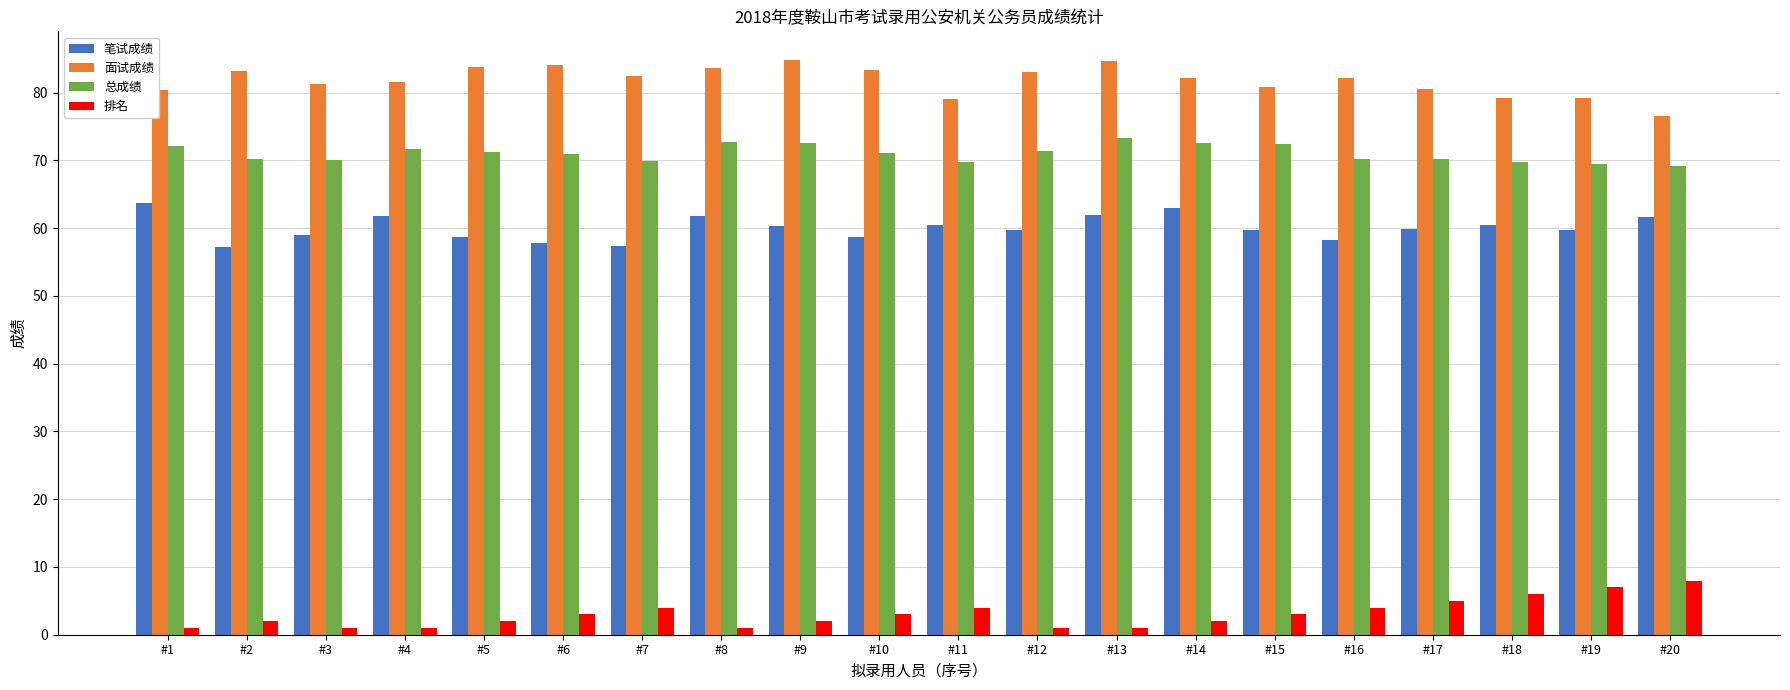

True or false: 总成绩 has a value of 27.9 at #14.

False